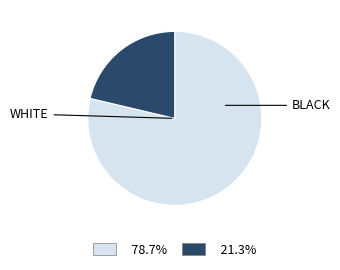

Is there any slice that represents more than half of the pie?

Yes